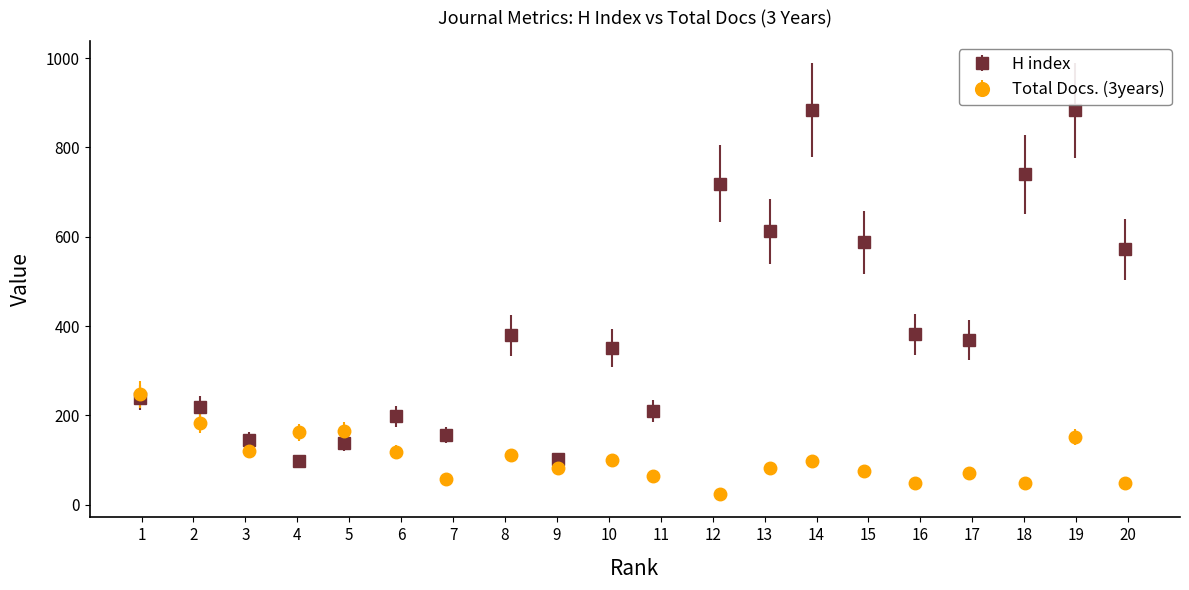

Which series has the largest range (max minus min)?

H index